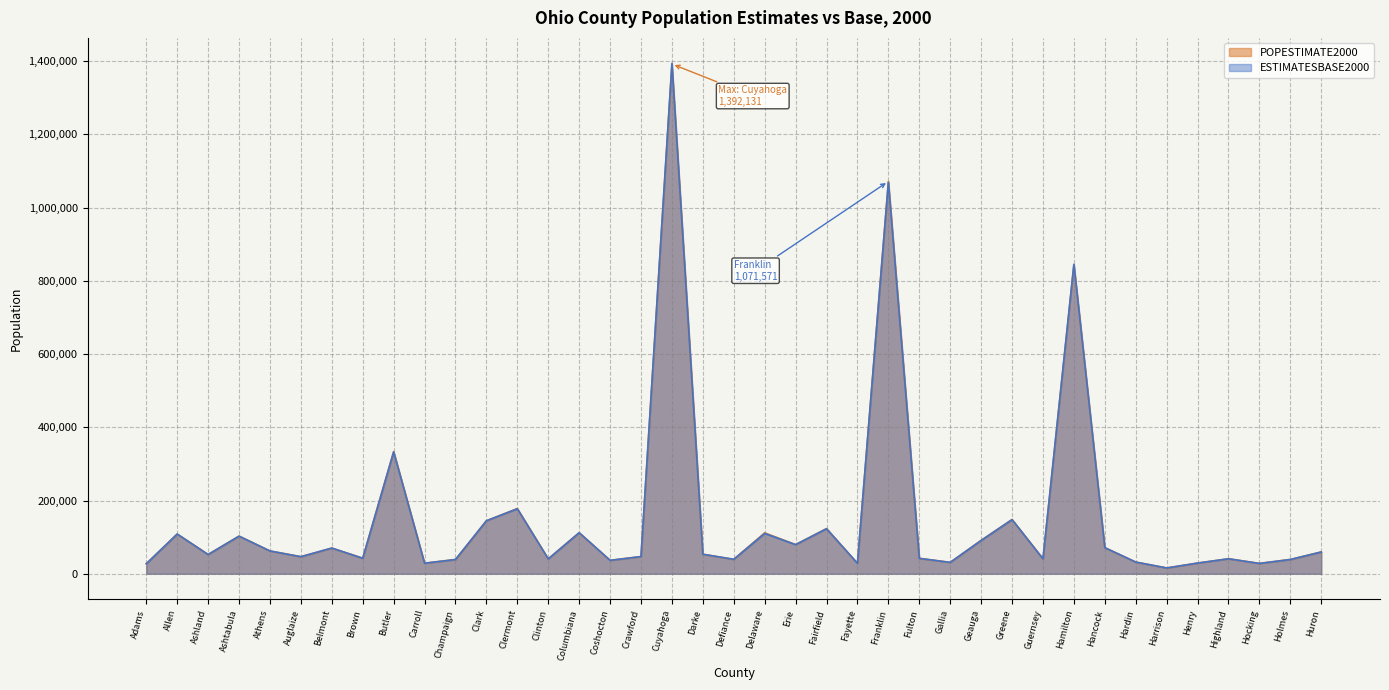

What is the sum of the ESTIMATESBASE2000 values at Guernsey and Hamilton?

886068